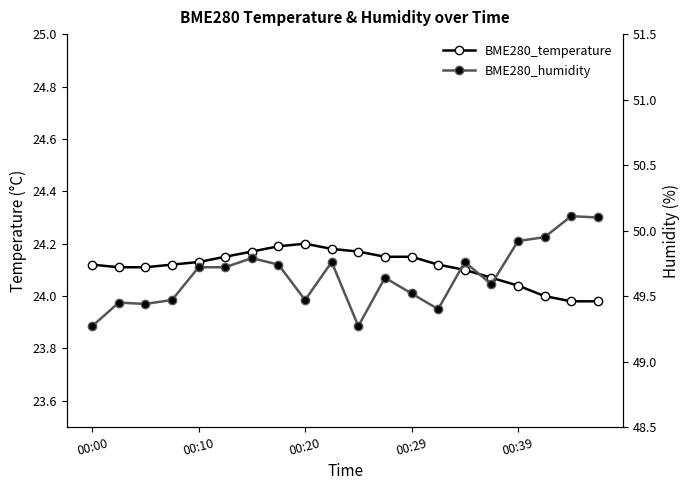

Which series has the largest total across all categories?

BME280_humidity